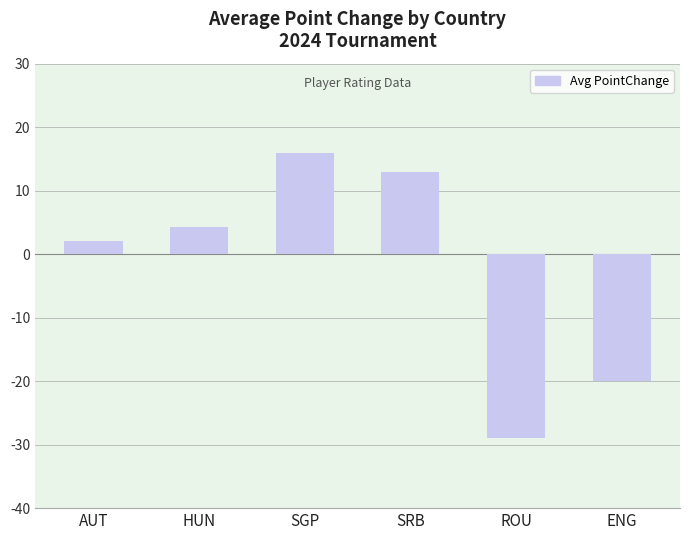

Rank the categories by value from lowest to highest.

ROU, ENG, AUT, HUN, SRB, SGP